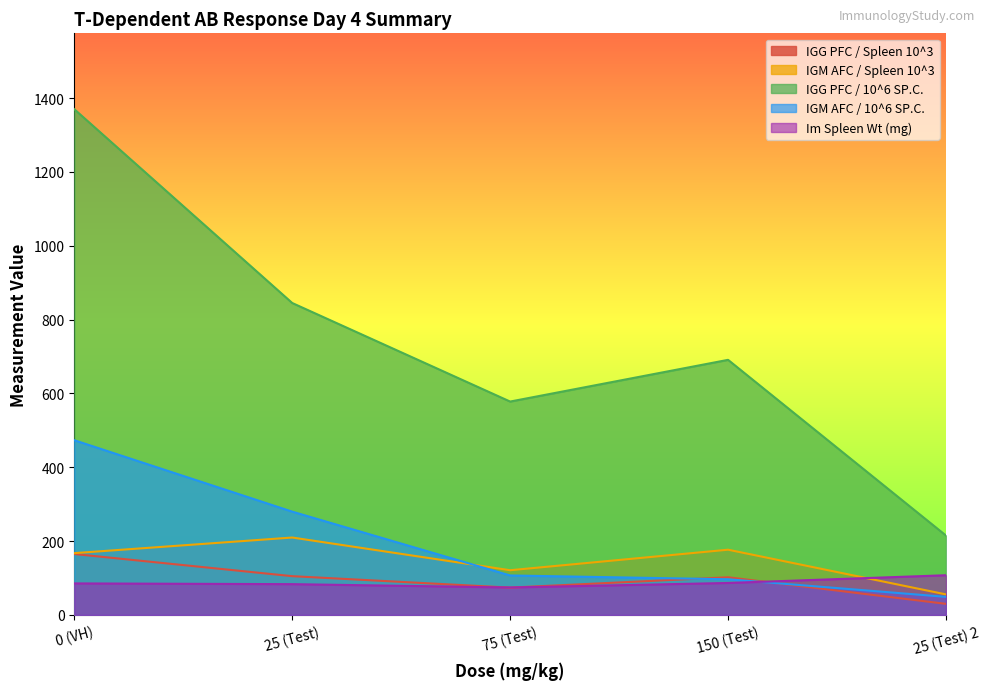

In Im Spleen Wt (mg), how many points are lower than both neighbors (excluding endpoints)?

1